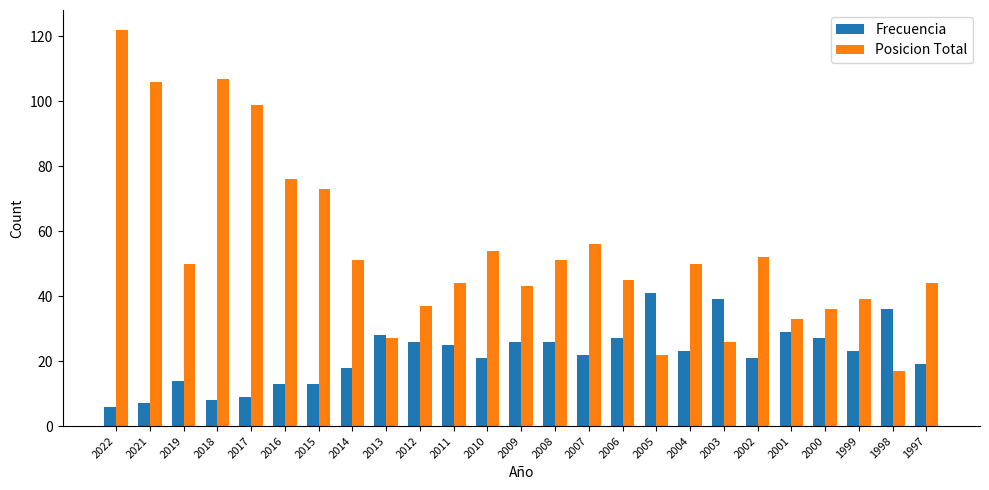

Is it true that Posicion Total equals 37 at 2012?

True